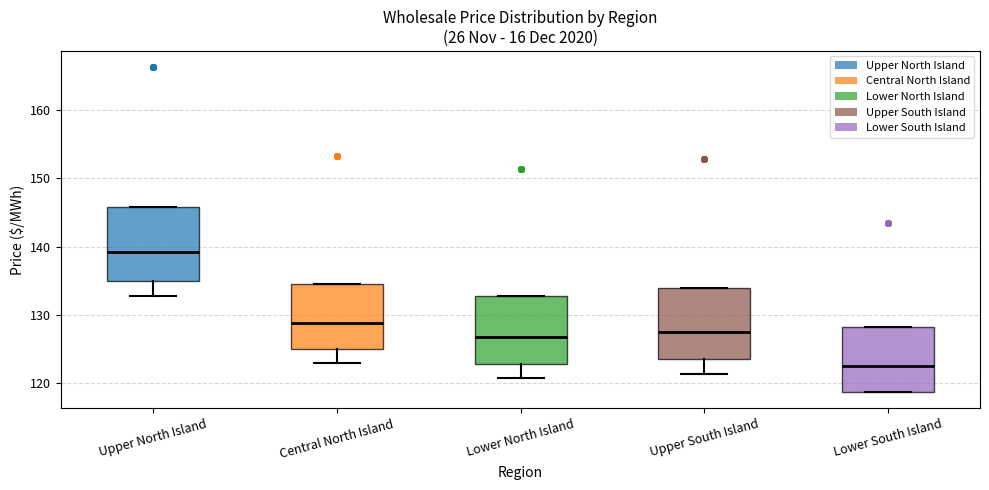

Which box's median line is the highest?

Upper North Island